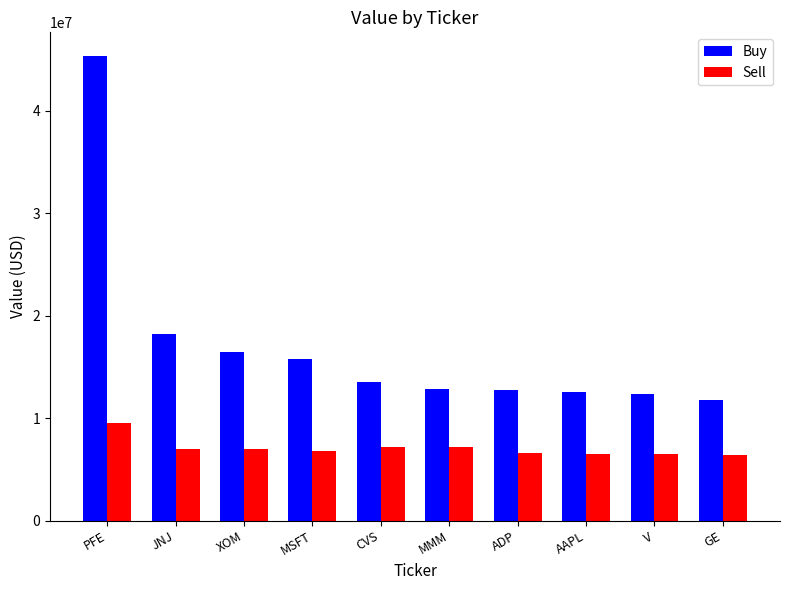

Which series has the largest total across all categories?

Buy